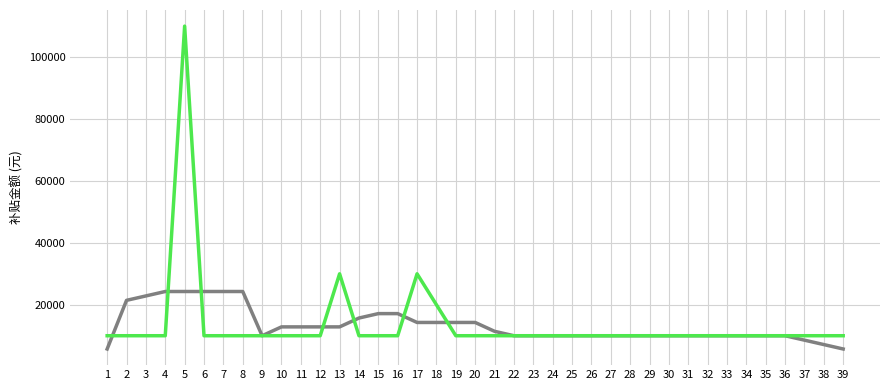

What is the maximum value shown in the chart?

110000.0